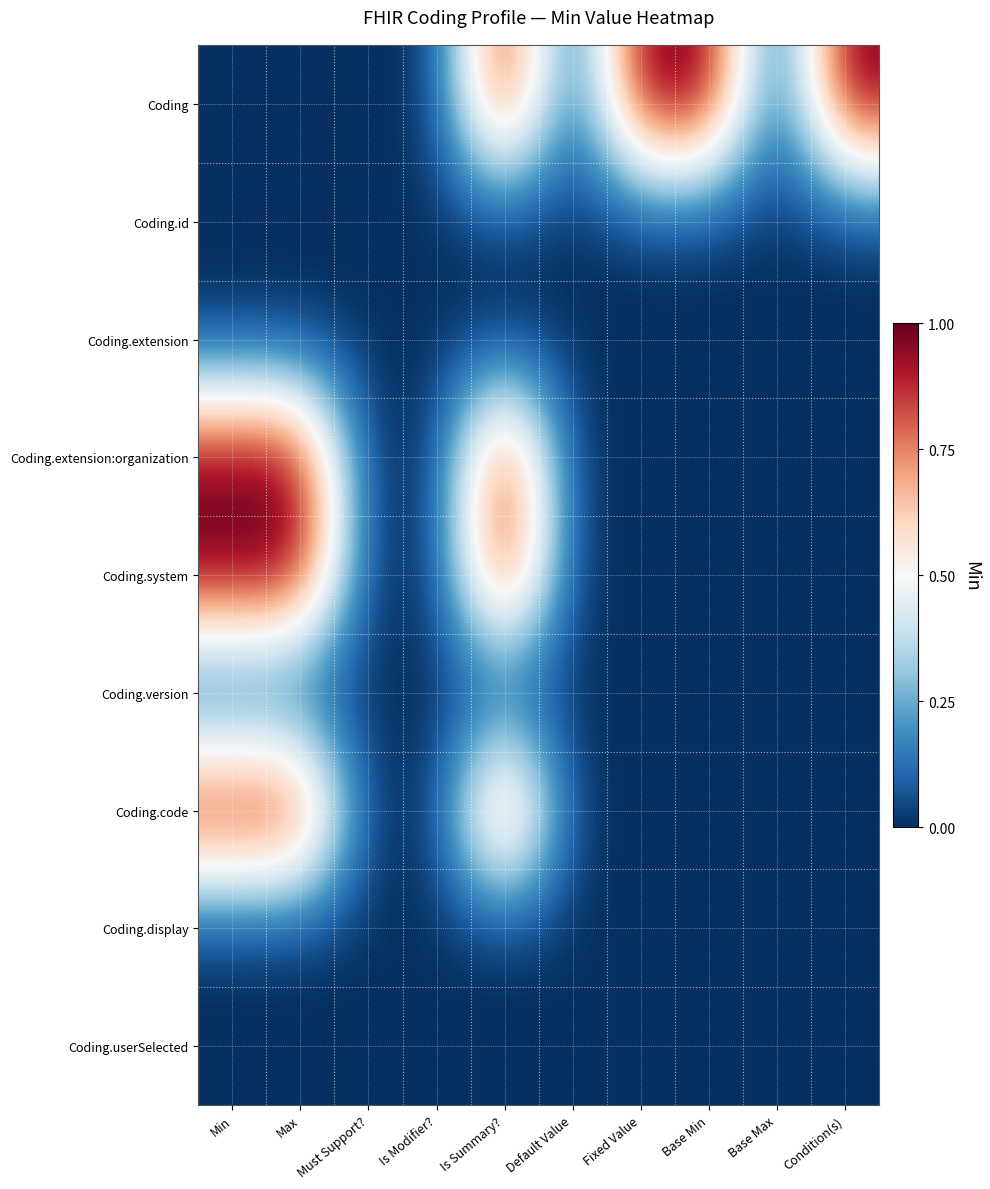

Reading left to right, list all the values displayed in this chart.

Coding: Min=0	Max=0	Must Support?=0	Is Modifier?=0	Is Summary?=1	Default Value=0	Fixed Value=1	Base Min=1	Base Max=0	Condition(s)=1
Coding.id: Min=0	Max=0	Must Support?=0	Is Modifier?=0	Is Summary?=0	Default Value=0	Fixed Value=0	Base Min=0	Base Max=0	Condition(s)=0
Coding.extension: Min=0	Max=0	Must Support?=0	Is Modifier?=0	Is Summary?=0	Default Value=0	Fixed Value=0	Base Min=0	Base Max=0	Condition(s)=0
Coding.extension:organization: Min=1	Max=1	Must Support?=0	Is Modifier?=0	Is Summary?=1	Default Value=0	Fixed Value=0	Base Min=0	Base Max=0	Condition(s)=0
Coding.system: Min=1	Max=1	Must Support?=0	Is Modifier?=0	Is Summary?=1	Default Value=0	Fixed Value=0	Base Min=0	Base Max=0	Condition(s)=0
Coding.version: Min=0	Max=0	Must Support?=0	Is Modifier?=0	Is Summary?=0	Default Value=0	Fixed Value=0	Base Min=0	Base Max=0	Condition(s)=0
Coding.code: Min=1	Max=1	Must Support?=0	Is Modifier?=0	Is Summary?=1	Default Value=0	Fixed Value=0	Base Min=0	Base Max=0	Condition(s)=0
Coding.display: Min=0	Max=0	Must Support?=0	Is Modifier?=0	Is Summary?=0	Default Value=0	Fixed Value=0	Base Min=0	Base Max=0	Condition(s)=0
Coding.userSelected: Min=0	Max=0	Must Support?=0	Is Modifier?=0	Is Summary?=0	Default Value=0	Fixed Value=0	Base Min=0	Base Max=0	Condition(s)=0